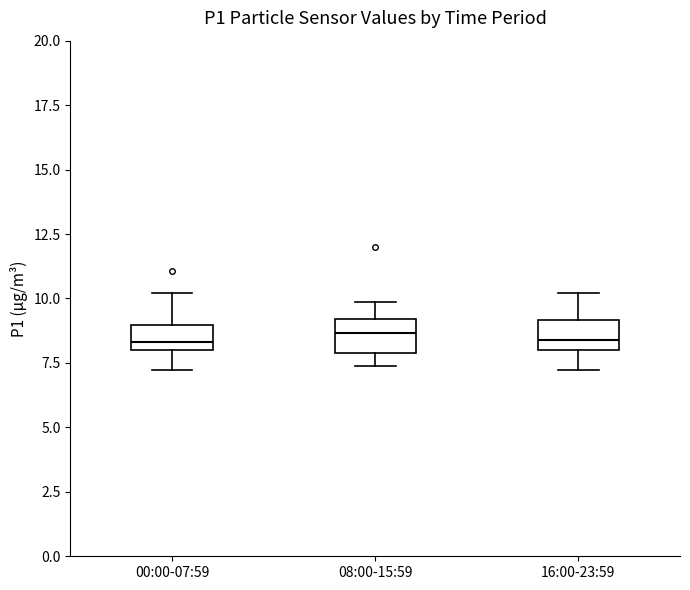

Reading left to right, transcribe this box plot: for each box, give where its median line is, the range the box spans, and where its two whiskers end, as read against the y-axis. The values are not printed on the chart, so give them approximately, as read against the axis.

00:00-07:59: median 8.5, box 8.0 to 9.0, whiskers 7.0 to 10.0
08:00-15:59: median 8.5, box 8.0 to 9.0, whiskers 7.5 to 10.0
16:00-23:59: median 8.5, box 8.0 to 9.0, whiskers 7.0 to 10.0